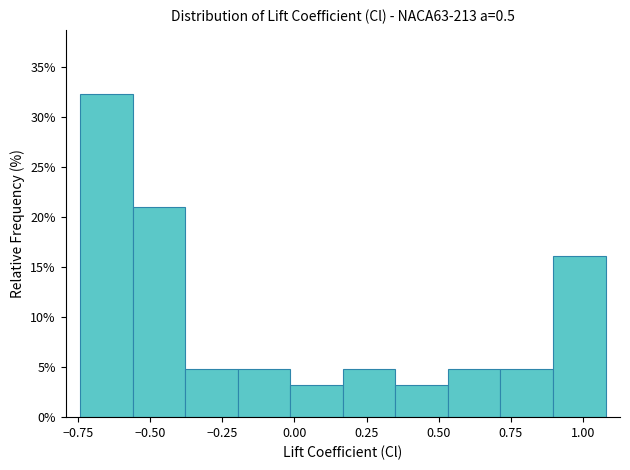

Around what value on the x-axis is the tallest bar? Give the approximate position of its centre, as read against the axis.

-0.65